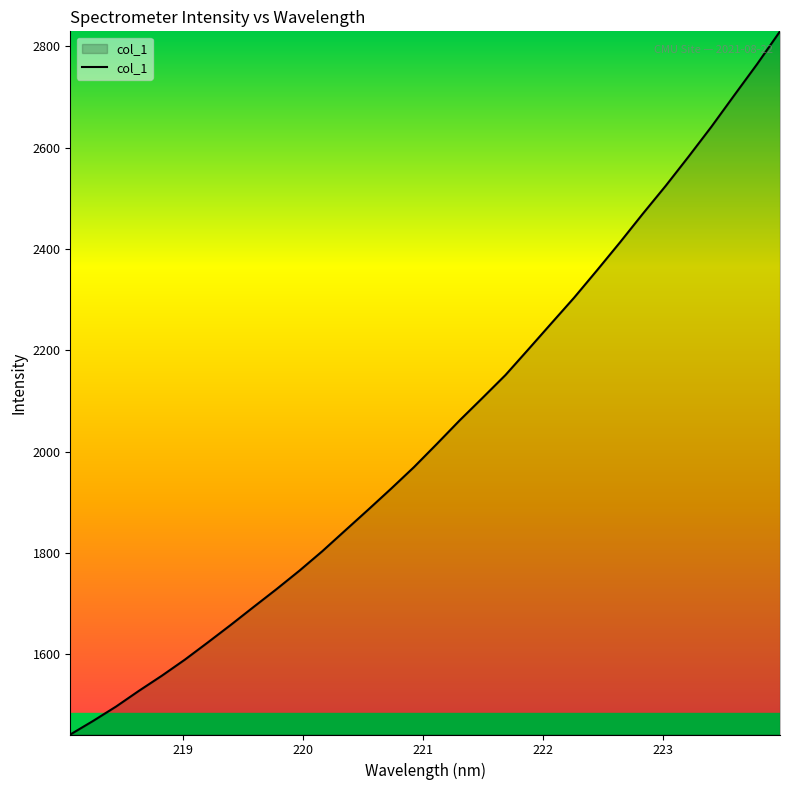

What is the difference between the maximum and minimum values?

1388.3